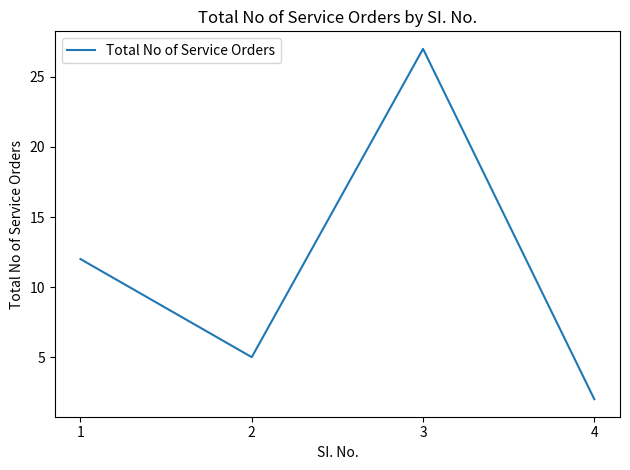

Reading left to right, what are all the values shown in this chart?

1=12	2=5	3=27	4=2